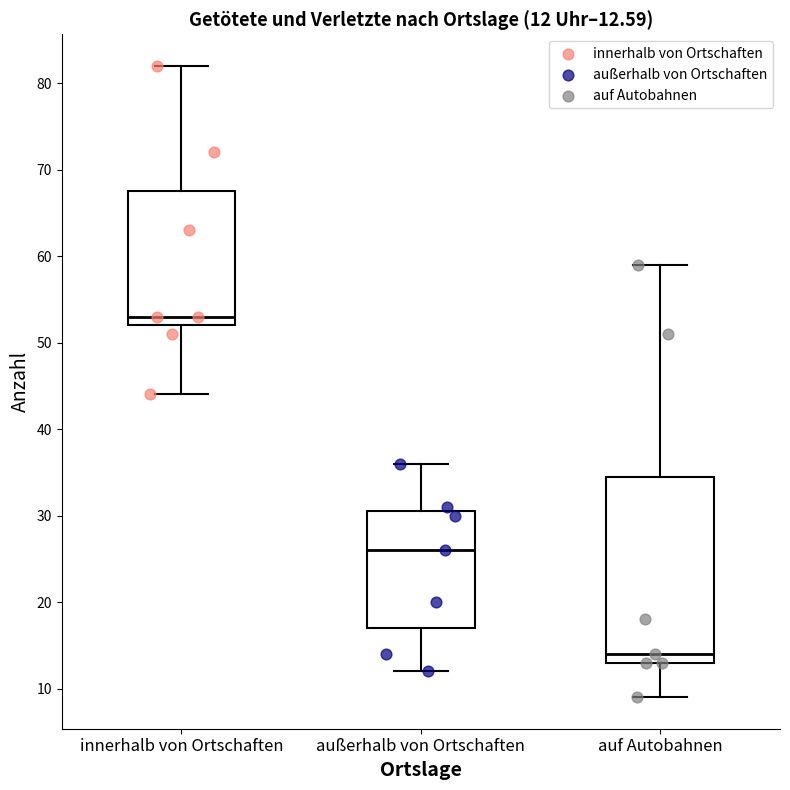

Which box is the tallest, from its lower edge to its upper edge?

auf Autobahnen